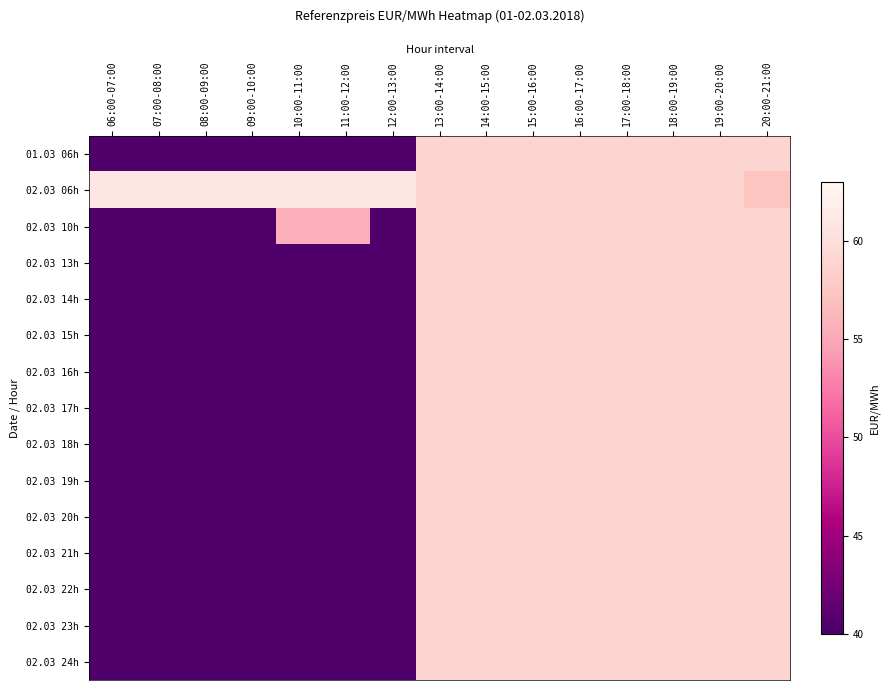

Rank the series by their maximum value, from highest to lowest.

02.03 06h, 01.03 06h, 02.03 10h, 02.03 13h, 02.03 14h, 02.03 15h, 02.03 16h, 02.03 17h, 02.03 18h, 02.03 19h, 02.03 20h, 02.03 21h, 02.03 22h, 02.03 23h, 02.03 24h